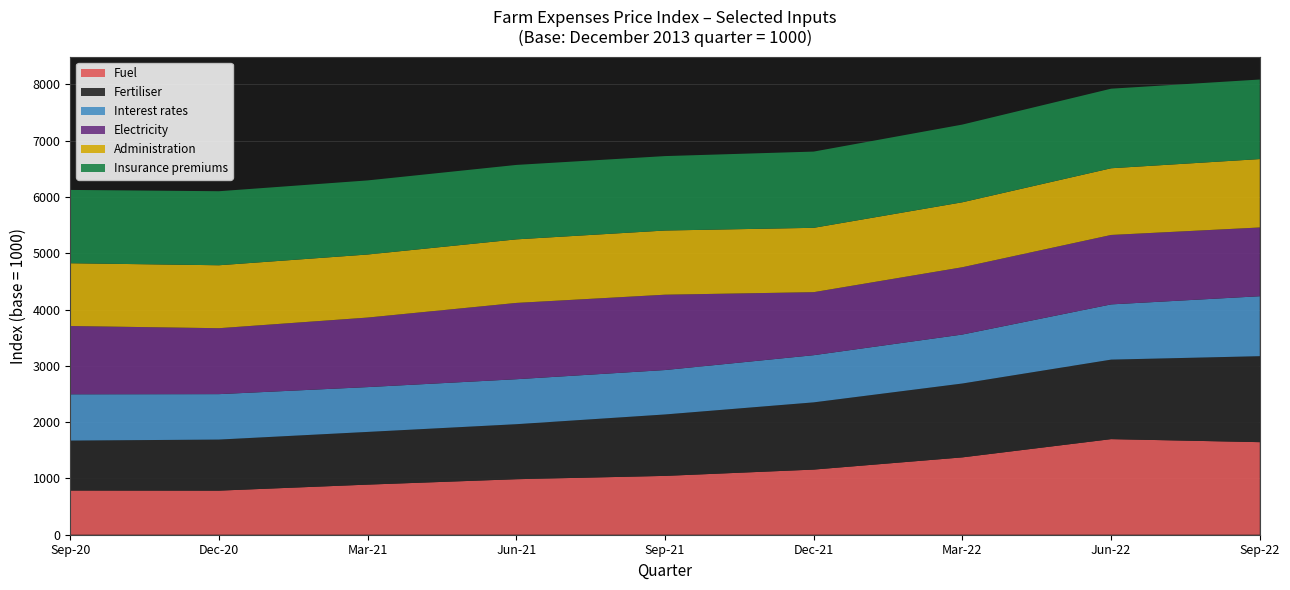

Reading left to right, transcribe all the data shown in this chart.

Fuel: Sep-20=785	Dec-20=783	Mar-21=890	Jun-21=986	Sep-21=1045	Dec-21=1157	Mar-22=1374	Jun-22=1698	Sep-22=1644
Fertiliser: Sep-20=887	Dec-20=907	Mar-21=936	Jun-21=977	Sep-21=1091	Dec-21=1194	Mar-22=1312	Jun-22=1412	Sep-22=1527
Interest rates: Sep-20=822	Dec-20=807	Mar-21=796	Jun-21=799	Sep-21=789	Dec-21=838	Mar-22=870	Jun-22=981	Sep-22=1065
Electricity: Sep-20=1213	Dec-20=1171	Mar-21=1235	Jun-21=1355	Sep-21=1338	Dec-21=1119	Mar-22=1195	Jun-22=1233	Sep-22=1221
Administration: Sep-20=1115	Dec-20=1118	Mar-21=1120	Jun-21=1129	Sep-21=1140	Dec-21=1143	Mar-22=1154	Jun-22=1185	Sep-22=1215
Insurance premiums: Sep-20=1302	Dec-20=1315	Mar-21=1316	Jun-21=1322	Sep-21=1322	Dec-21=1354	Mar-22=1380	Jun-22=1413	Sep-22=1413